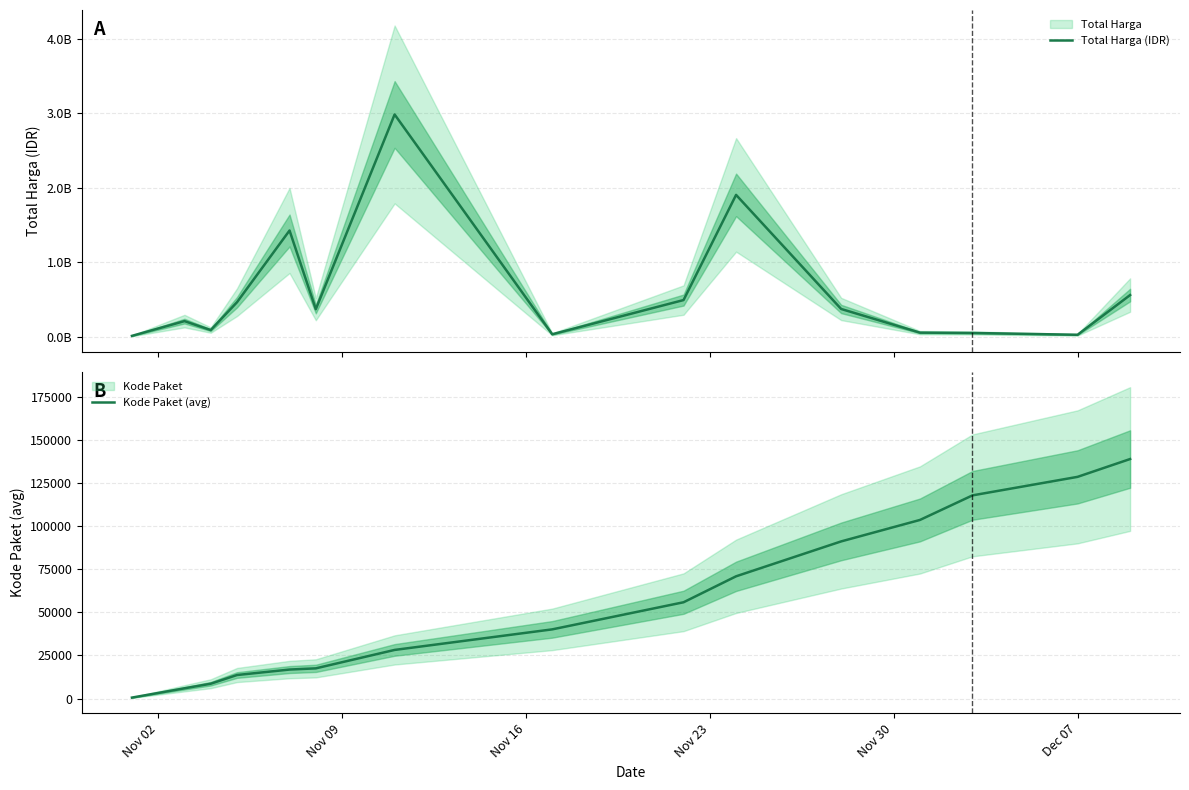

True or false: Kode Paket (avg) and Total Harga (IDR) intersect in this chart.

False